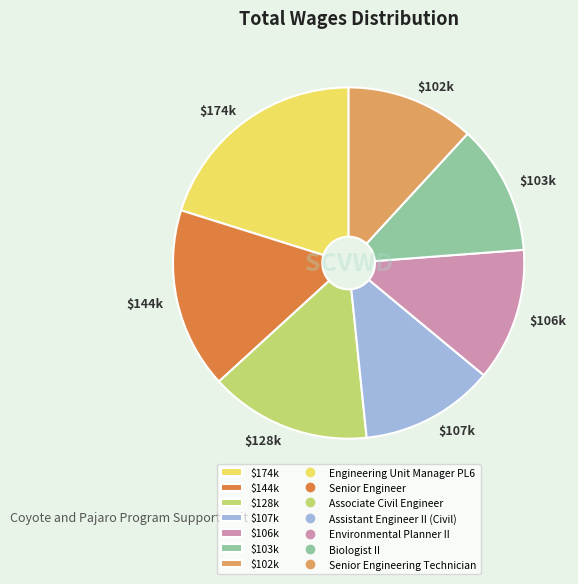

How many slices are in this pie chart?

7